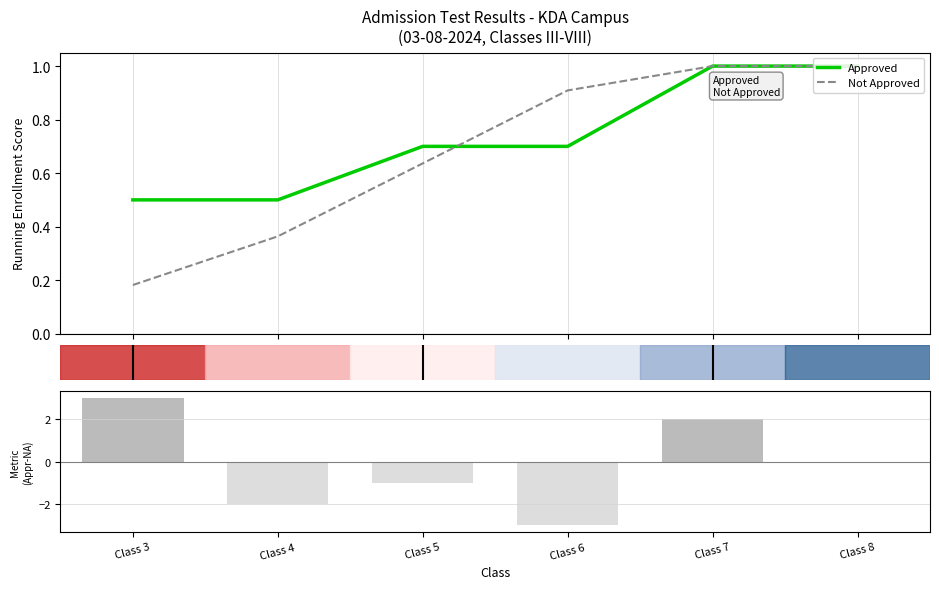

At 1, list the series in order from smallest to largest.

Not Approved, Approved